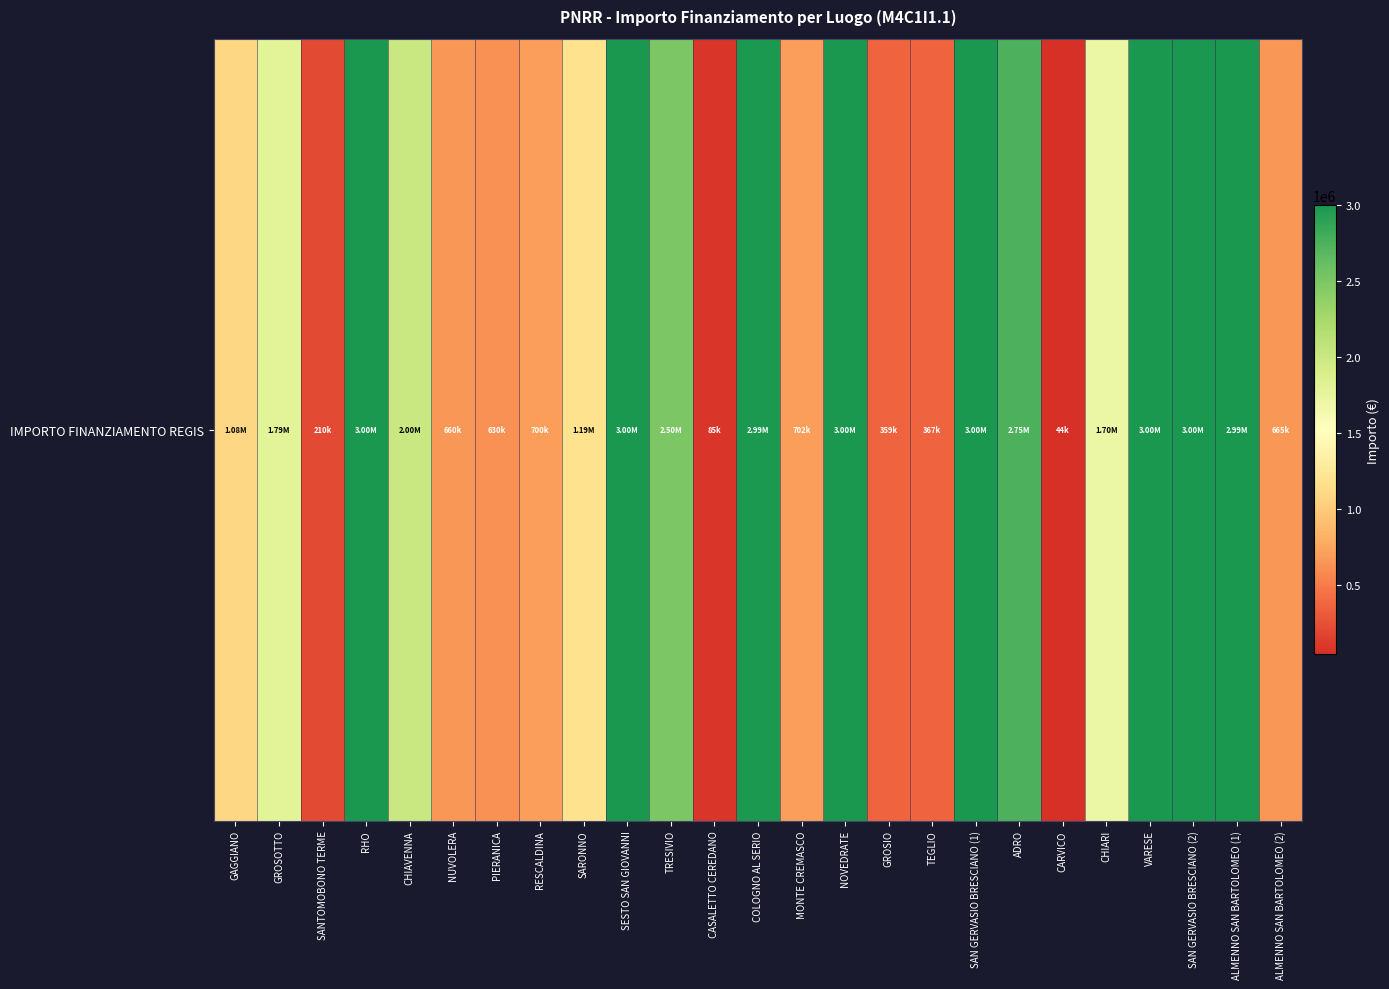

List the labels in order of value, smallest first.

CARVICO, CASALETTO CEREDANO, SANTOMOBONO TERME, GROSIO, TEGLIO, PIERANICA, NUVOLERA, ALMENNO SAN BARTOLOMEO (2), RESCALDINA, MONTE CREMASCO, GAGGIANO, SARONNO, CHIARI, GROSOTTO, CHIAVENNA, TRESIVIO, ADRO, COLOGNO AL SERIO, ALMENNO SAN BARTOLOMEO (1), RHO, SESTO SAN GIOVANNI, NOVEDRATE, SAN GERVASIO BRESCIANO (1), VARESE, SAN GERVASIO BRESCIANO (2)